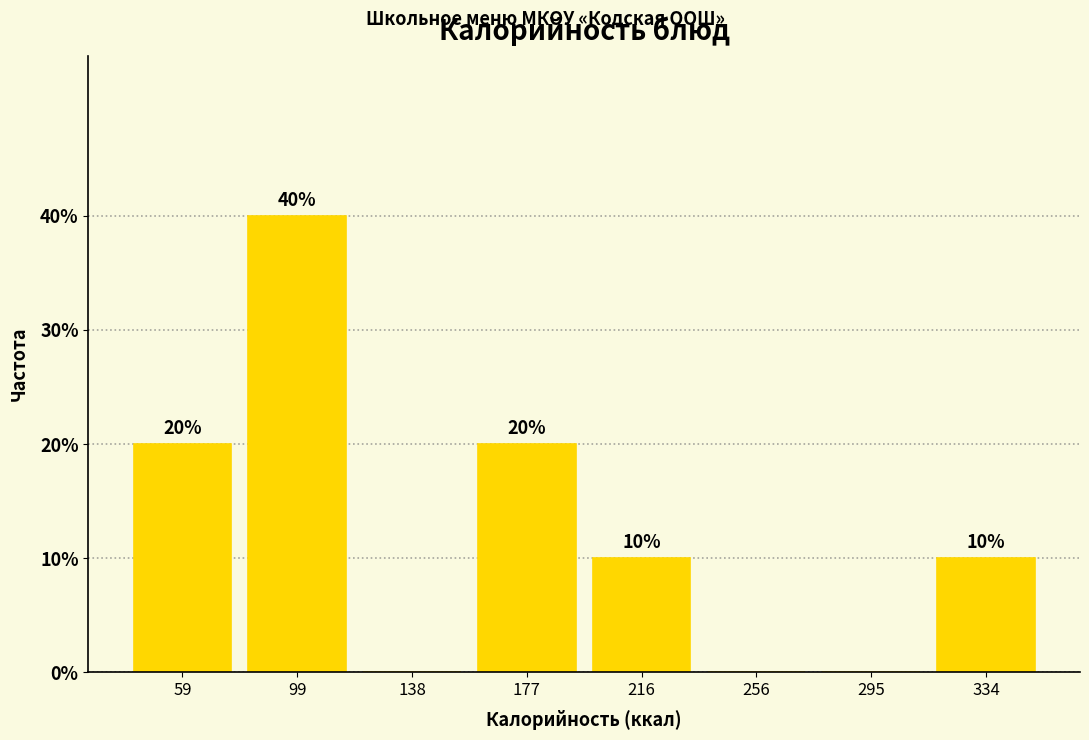

Over which range of the x-axis is the bar tallest?

80 to 120